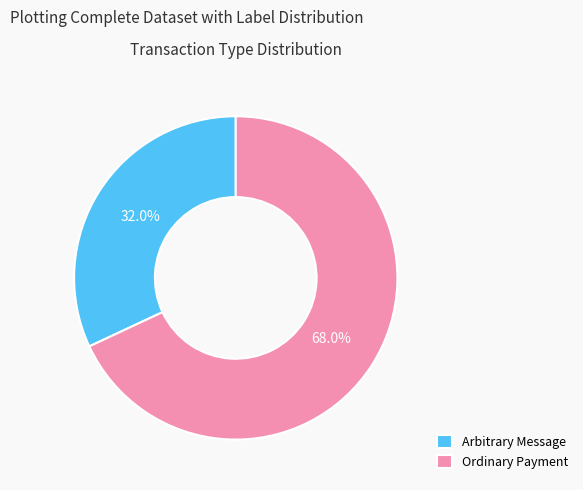

Which slice is the largest?

Ordinary Payment